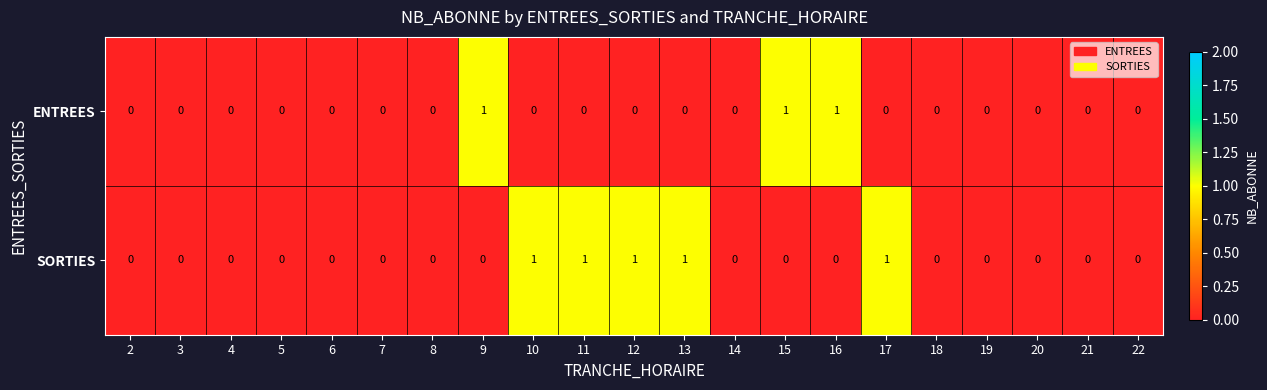

The ENTREES series shows -1 at 19. True or false?

False